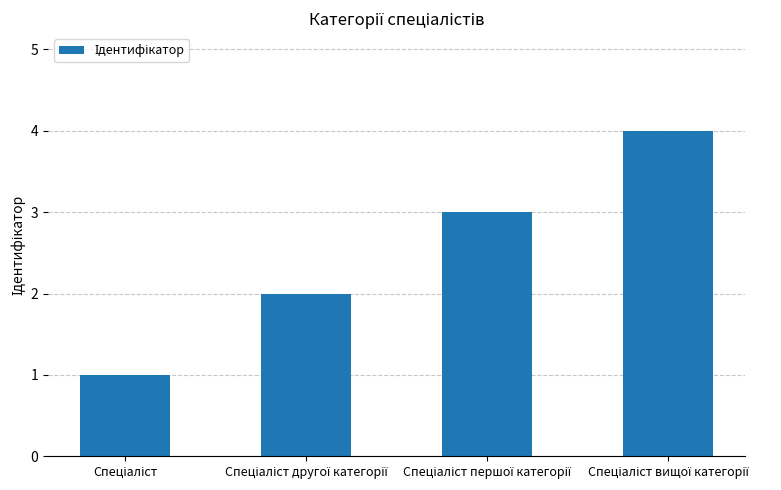

What is the maximum value shown in the chart?

4